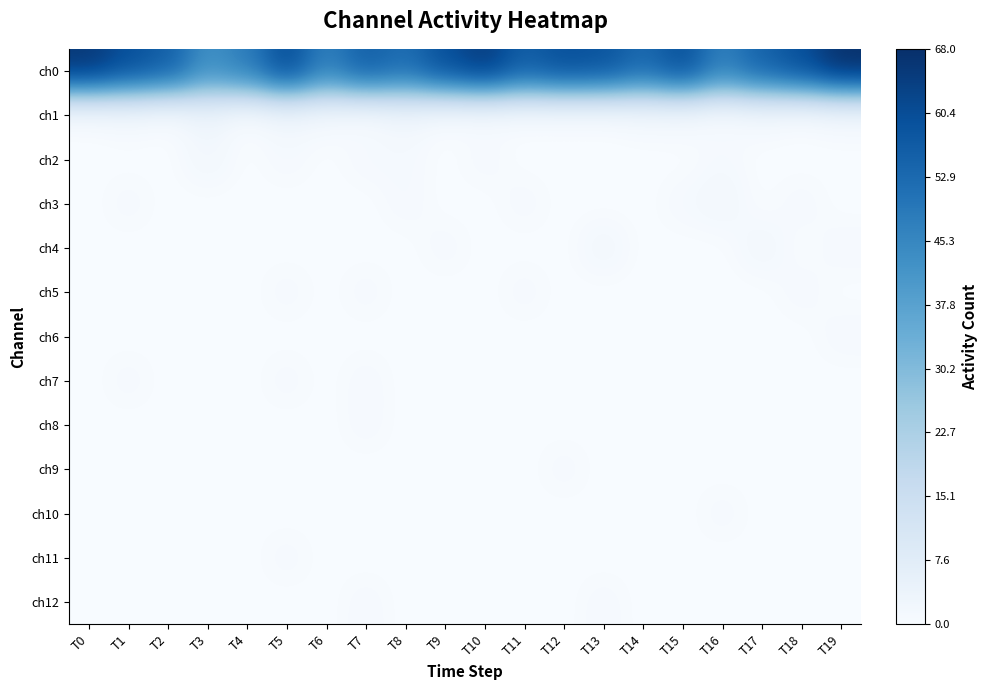

Count the number of data series in this chart.

13